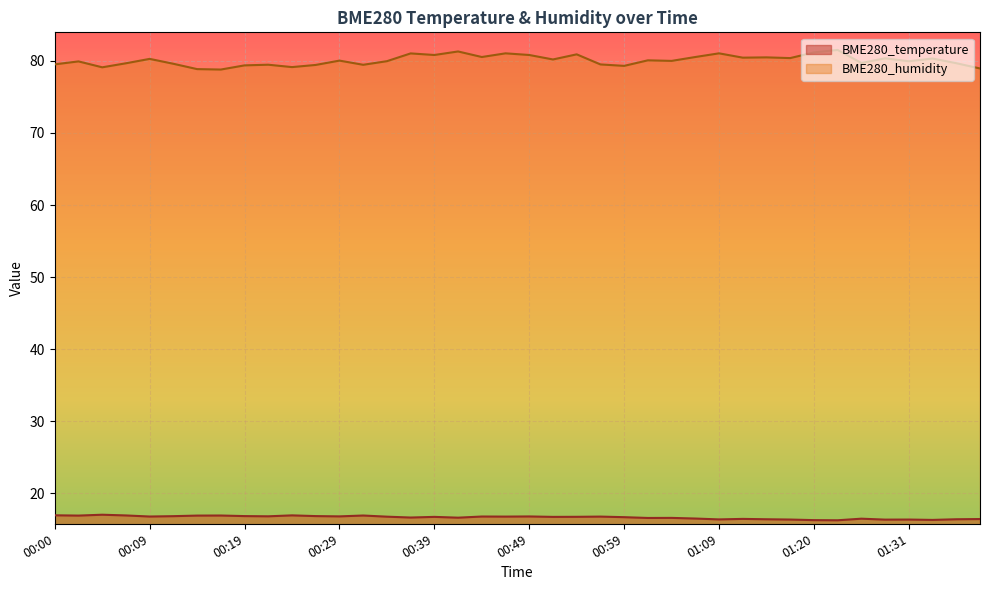

Reading left to right, what are all the values shown in this chart?

BME280_temperature: 16.9	16.9	17.0	16.9	16.8	16.8	16.9	16.9	16.8	16.8	16.9	16.8	16.8	16.9	16.7	16.6	16.7	16.6	16.8	16.7	16.8	16.7	16.7	16.7	16.7	16.6	16.6	16.5	16.4	16.4	16.4	16.3	16.2	16.2	16.4	16.3	16.3	16.3	16.4	16.4
BME280_humidity: 79.5	79.9	79.1	79.7	80.3	79.6	78.9	78.8	79.4	79.5	79.2	79.5	80.0	79.5	80.0	81.0	80.8	81.3	80.5	81.1	80.8	80.2	80.9	79.5	79.3	80.1	80.0	80.5	81.1	80.5	80.5	80.4	81.2	81.5	79.7	80.4	80.0	80.3	79.7	79.0